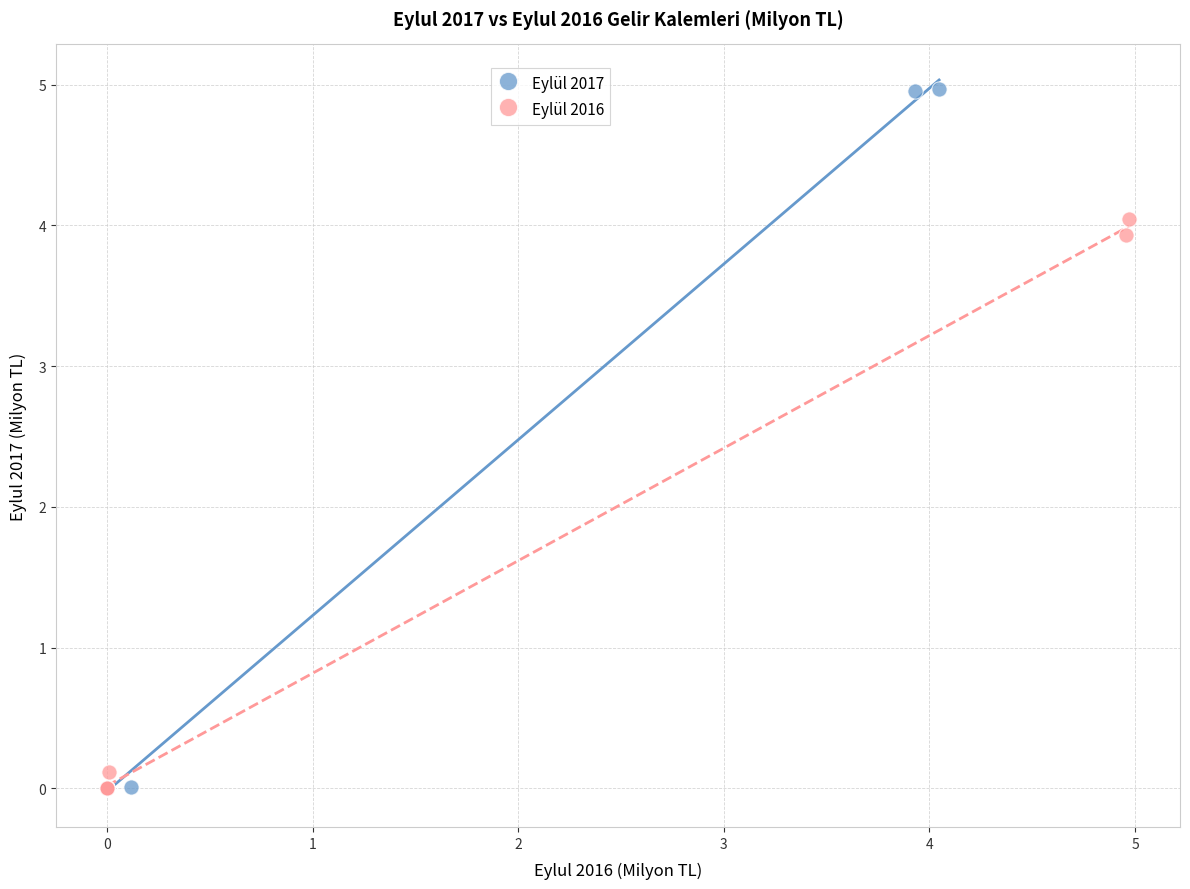

Which series reaches the maximum Y coordinate?

Eylül 2017